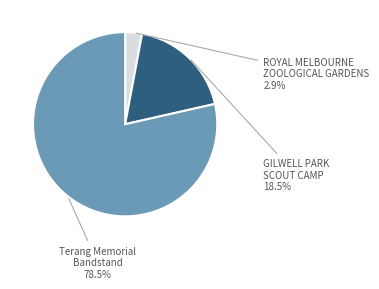

Rank the categories by value from lowest to highest.

ROYAL MELBOURNE ZOOLOGICAL GARDENS, GILWELL PARK SCOUT CAMP, Terang Memorial Bandstand